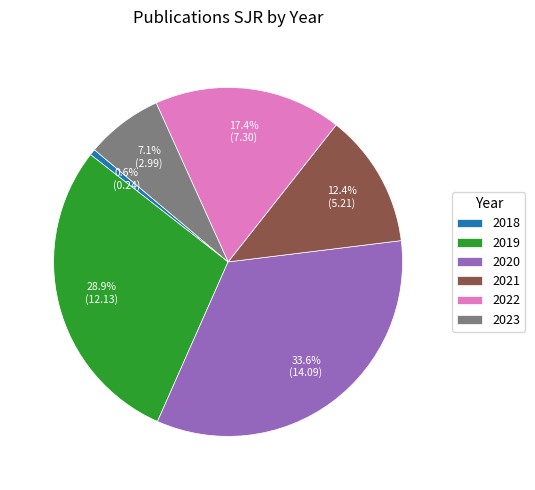

Is 2018 the majority of the pie?

No